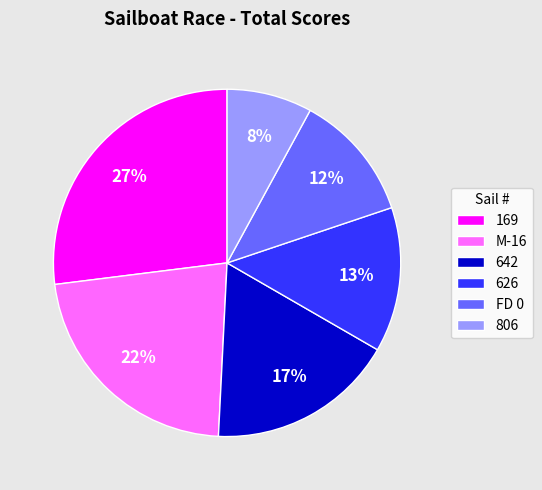

Do 642 and 806 together represent more than half of the pie?

No